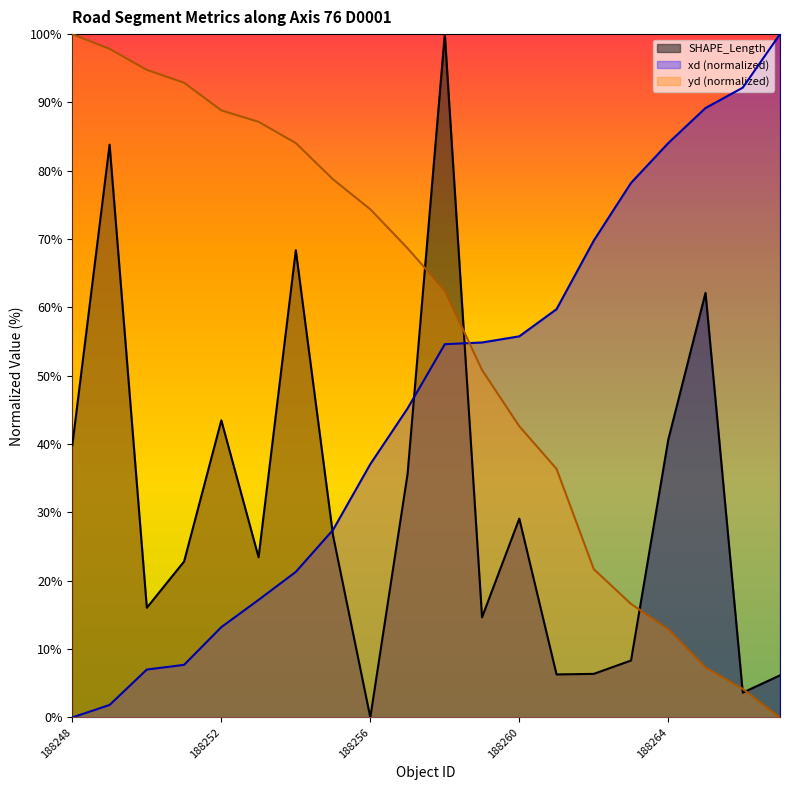

Where does the xd series first go above 54?

188258